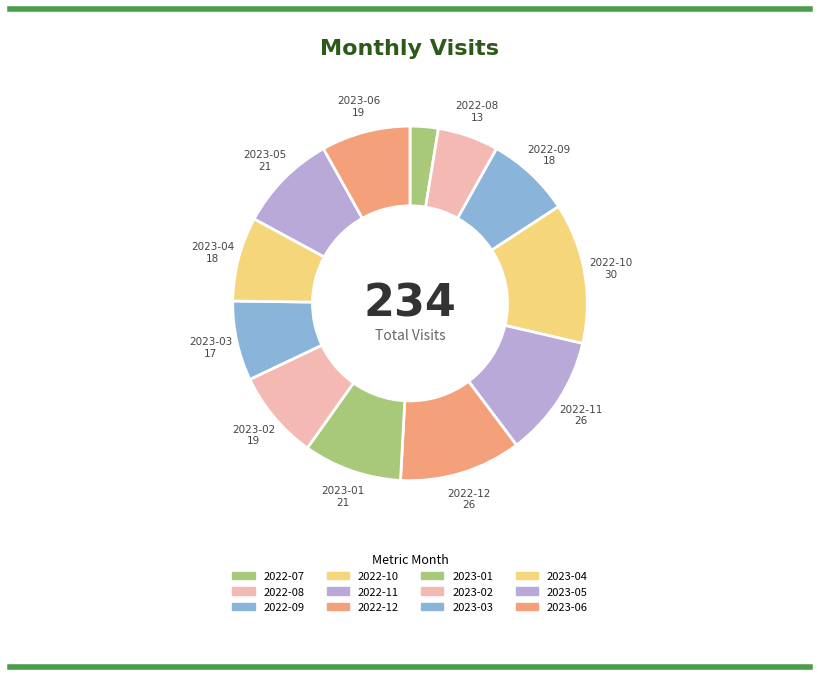

What is the largest slice in the pie chart?

2022-10